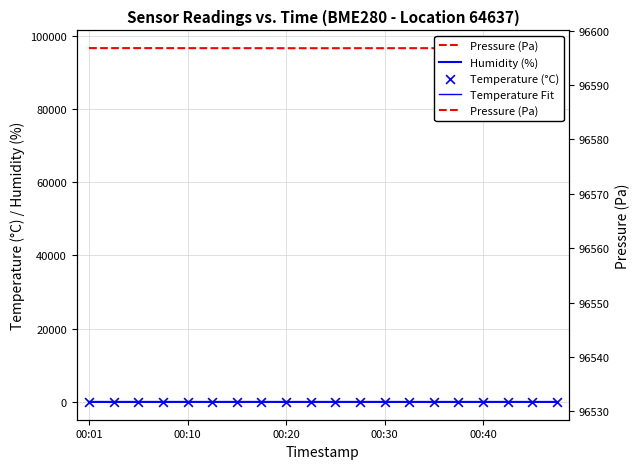

At which category is the sum across all series the highest?

00:01